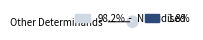

How many segments does this pie chart have?

2